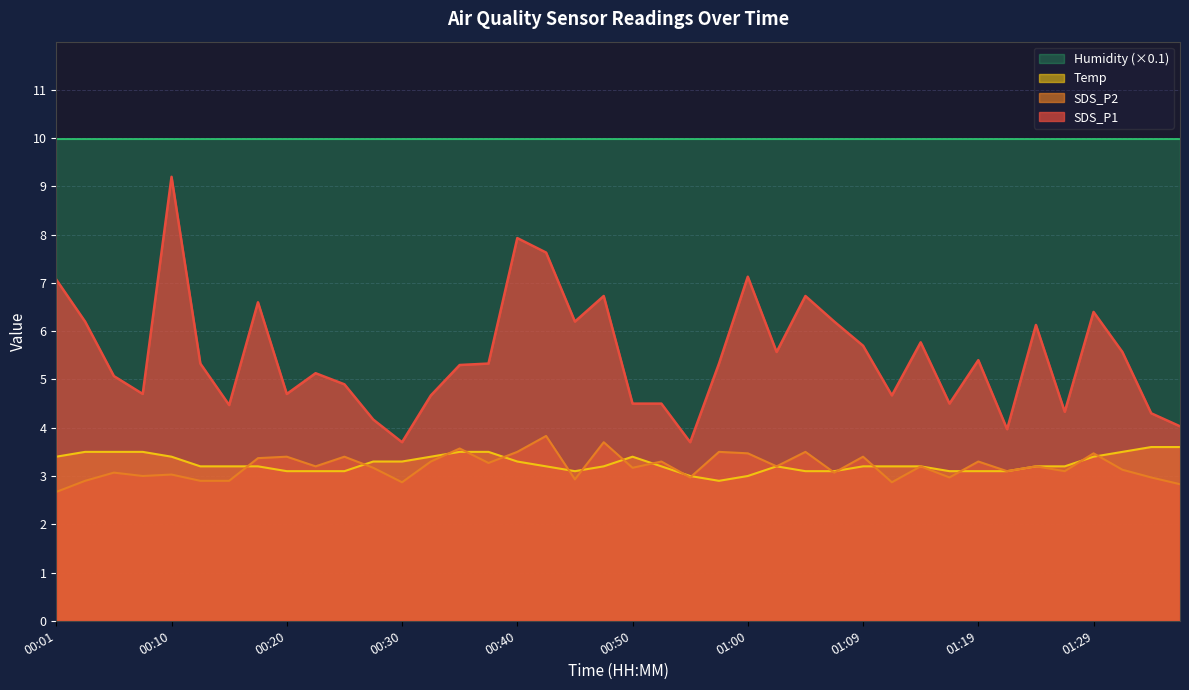

List the series in order of their peak value, lowest first.

Temp, SDS_P2, SDS_P1, Humidity (×0.1)